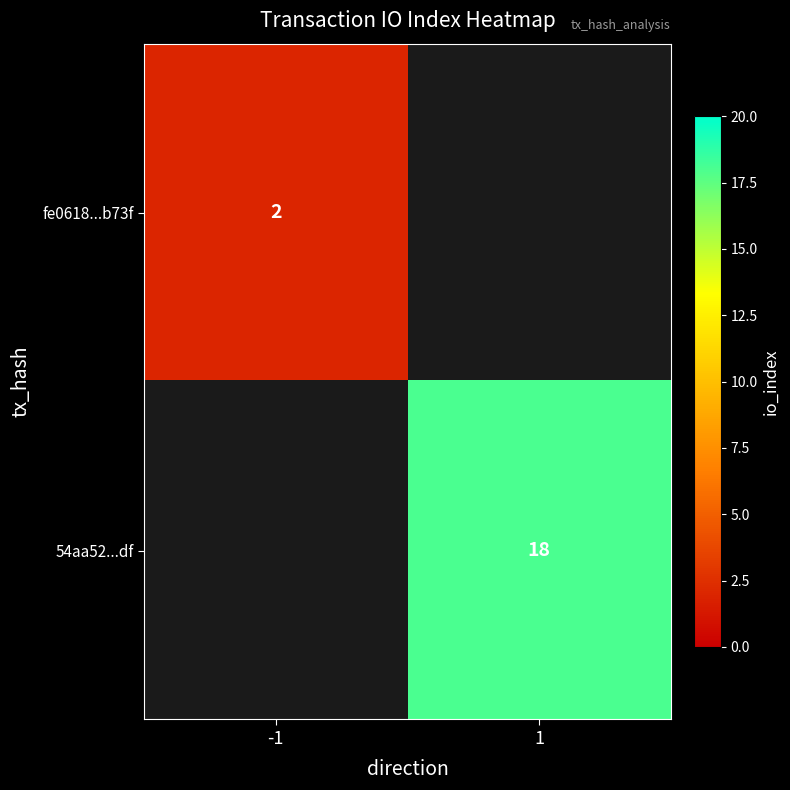

Is it true that fe0618...b73f equals 2 at -1?

True